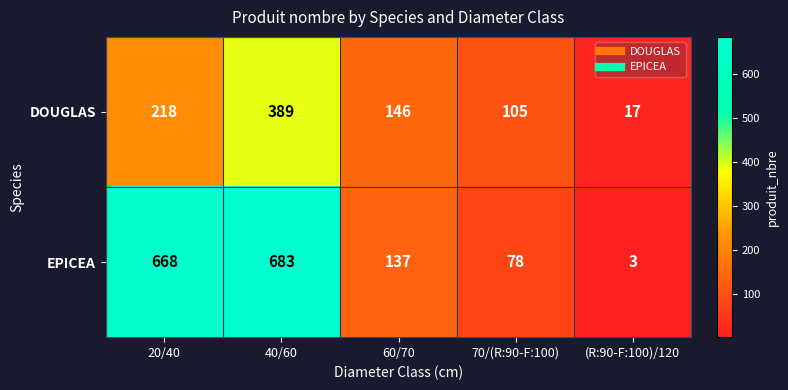

Rank the categories by EPICEA value from highest to lowest.

40/60, 20/40, 60/70, 70/(R:90-F:100), (R:90-F:100)/120